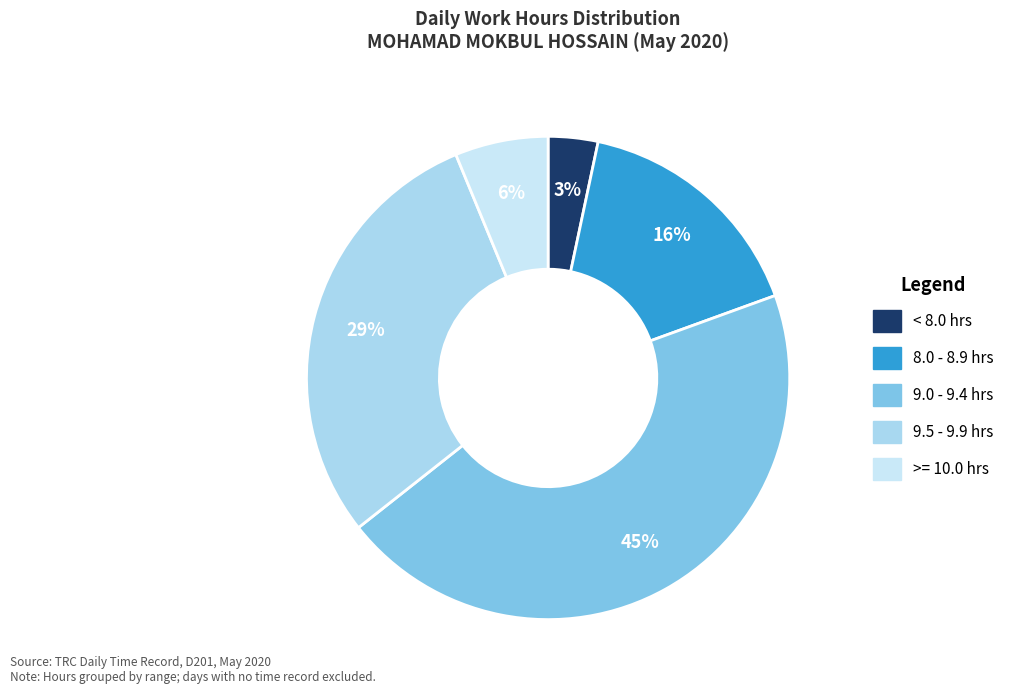

Is there a majority slice in this chart?

No